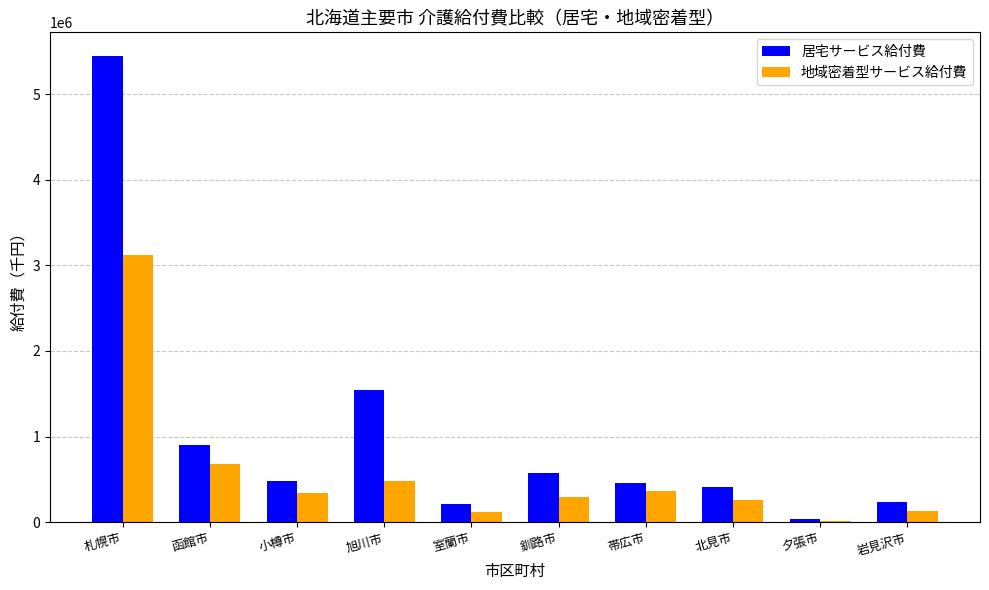

What is the difference between the 居宅サービス給付費 values at 小樽市 and 北見市?

68291.6